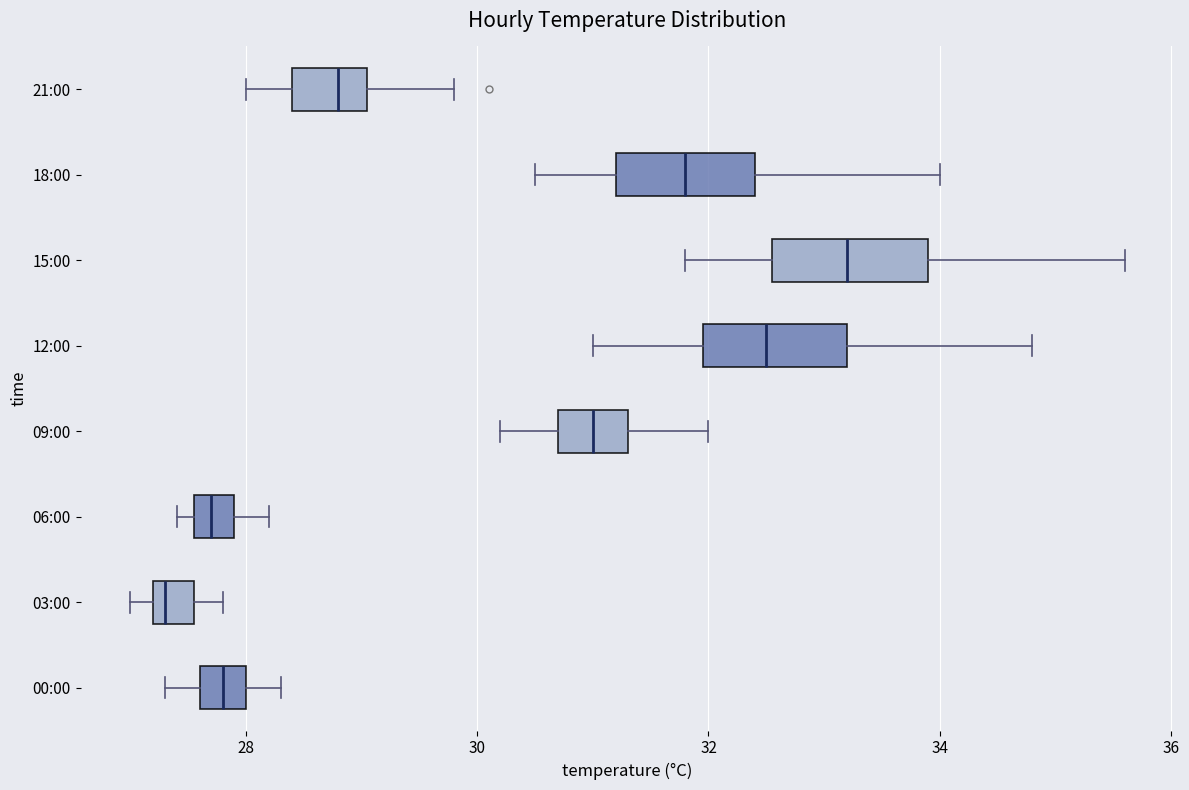

Reading bottom to top, transcribe this box plot: for each box, give where its median line is, the range the box spans, and where its two whiskers end, as read against the x-axis. The values are not printed on the chart, so give them approximately, as read against the axis.

00:00: median 27.8, box 27.6 to 28.0, whiskers 27.4 to 28.4
03:00: median 27.4, box 27.2 to 27.6, whiskers 27.0 to 27.8
06:00: median 27.8, box 27.6 to 28.0, whiskers 27.4 to 28.2
09:00: median 31.0, box 30.8 to 31.4, whiskers 30.2 to 32.0
12:00: median 32.6, box 32.0 to 33.2, whiskers 31.0 to 34.8
15:00: median 33.2, box 32.6 to 34.0, whiskers 31.8 to 35.6
18:00: median 31.8, box 31.2 to 32.4, whiskers 30.6 to 34.0
21:00: median 28.8, box 28.4 to 29.0, whiskers 28.0 to 29.8